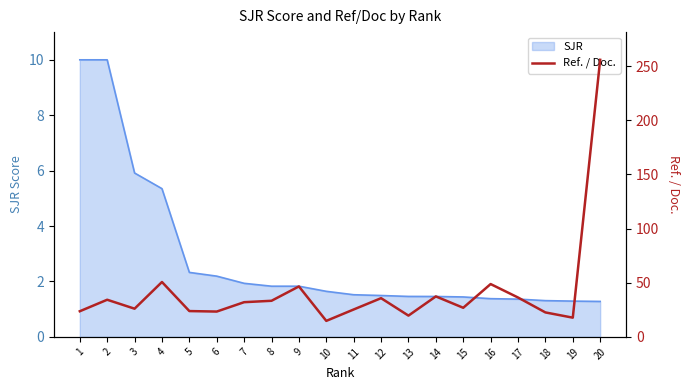

The SJR series shows 1.8 at 8. True or false?

True